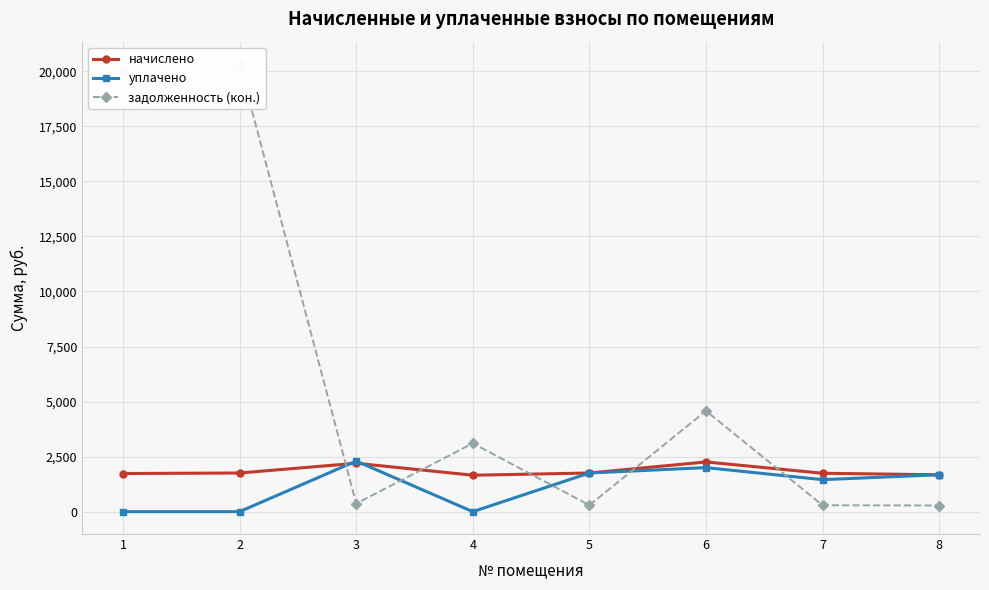

What is the approximate value of начислено at 4?

1654.3